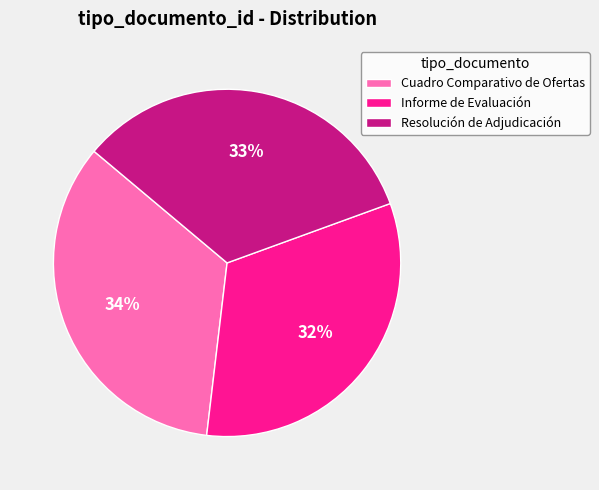

The Cuadro Comparativo de Ofertas slice represents 34% of the pie. True or false?

True